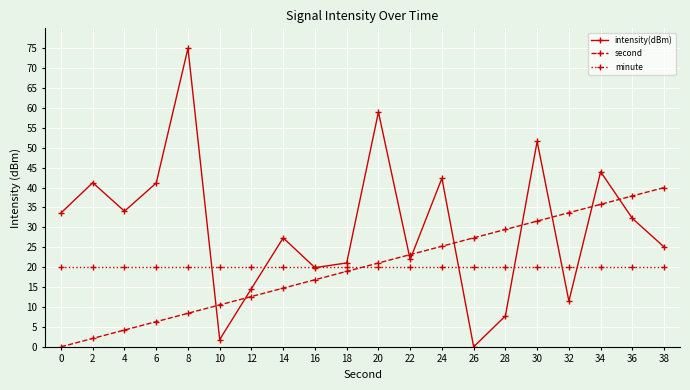

What is the difference between the highest and lowest values at 8?

66.6